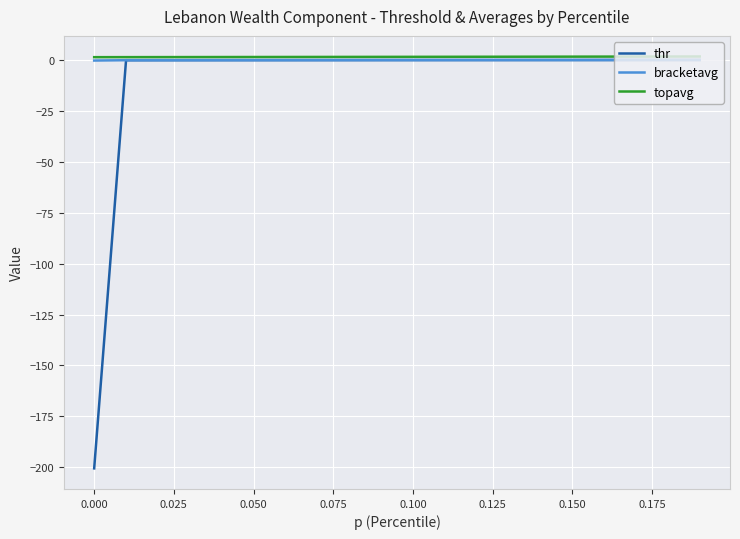

Which series has the largest range (max minus min)?

thr